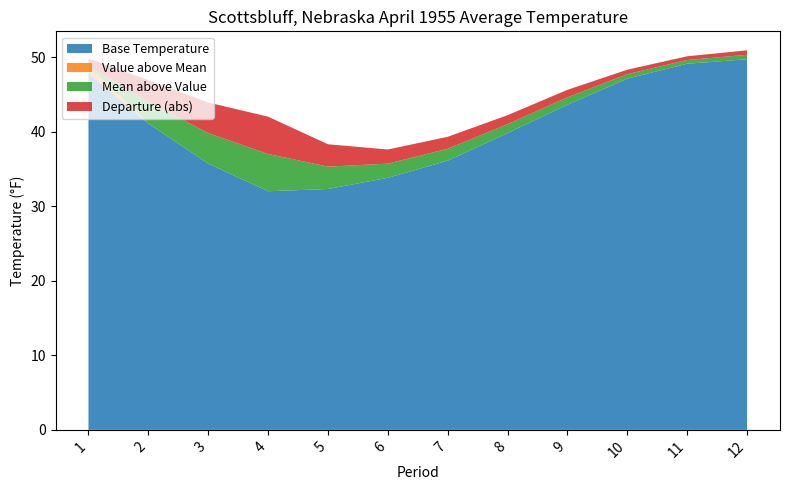

What is the total value across all series at 8?

42.2